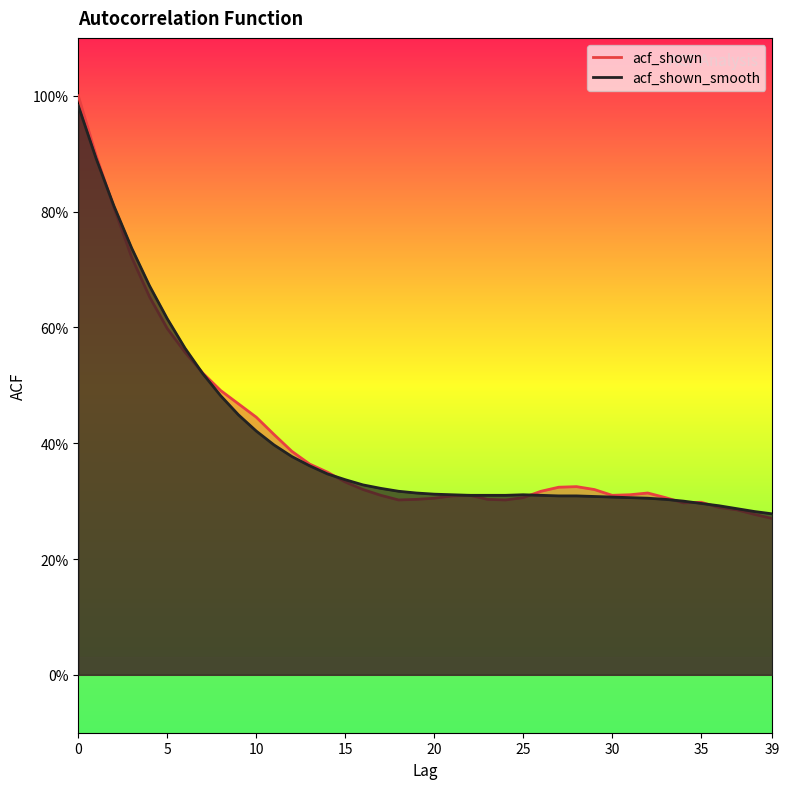

Is it true that acf_shown_smooth equals 0.4 at 12?

True